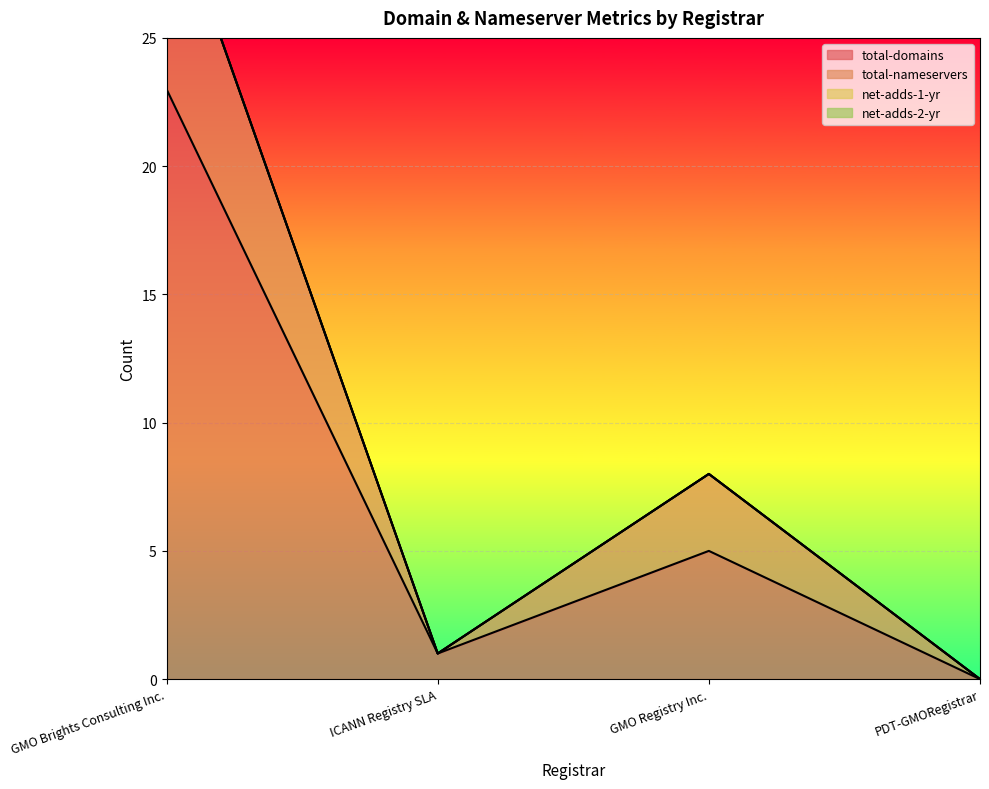

Which series has the widest spread of values?

total-nameservers